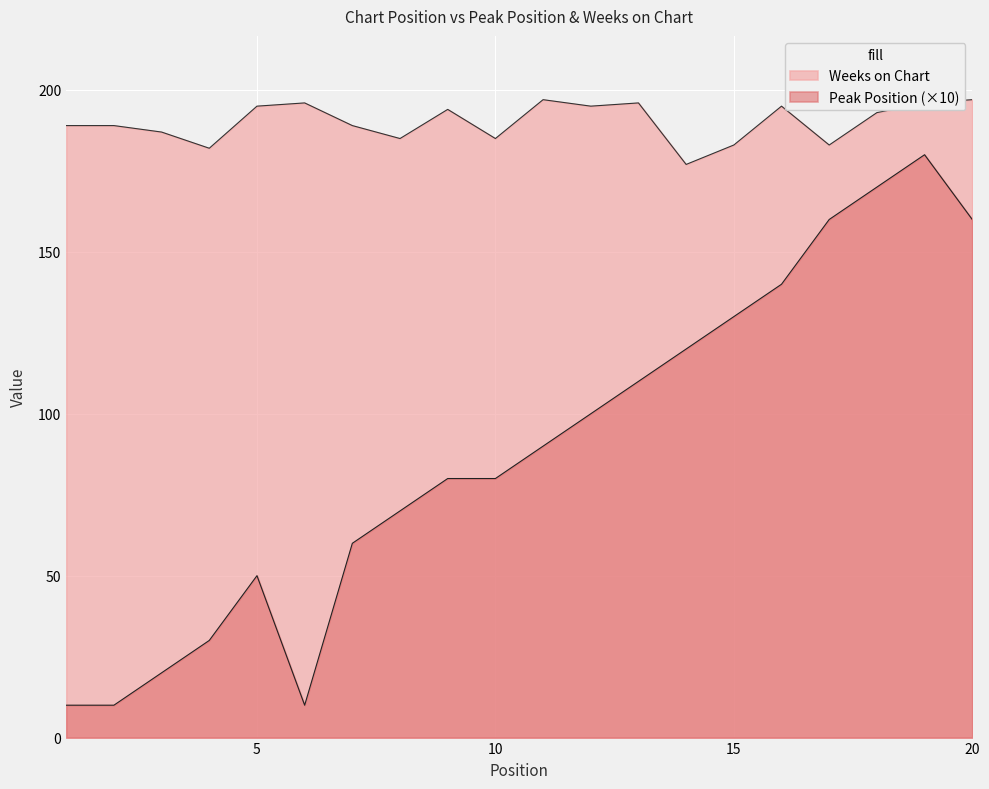

How many data points in Weeks on Chart are above 193?

9